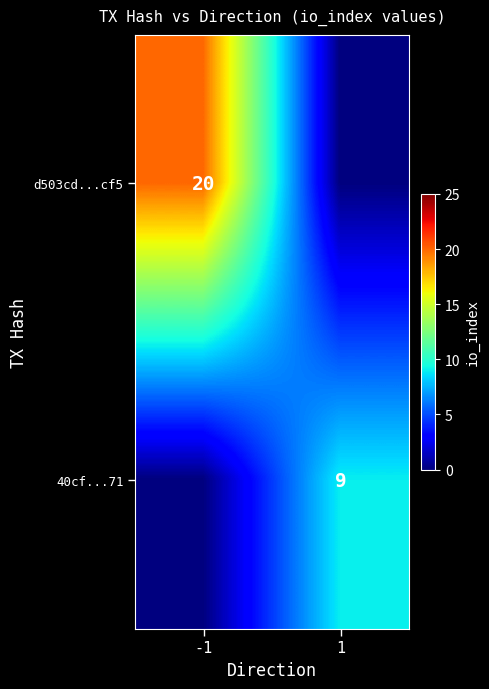

The d503cd...cf5 series shows 28 at -1. True or false?

False